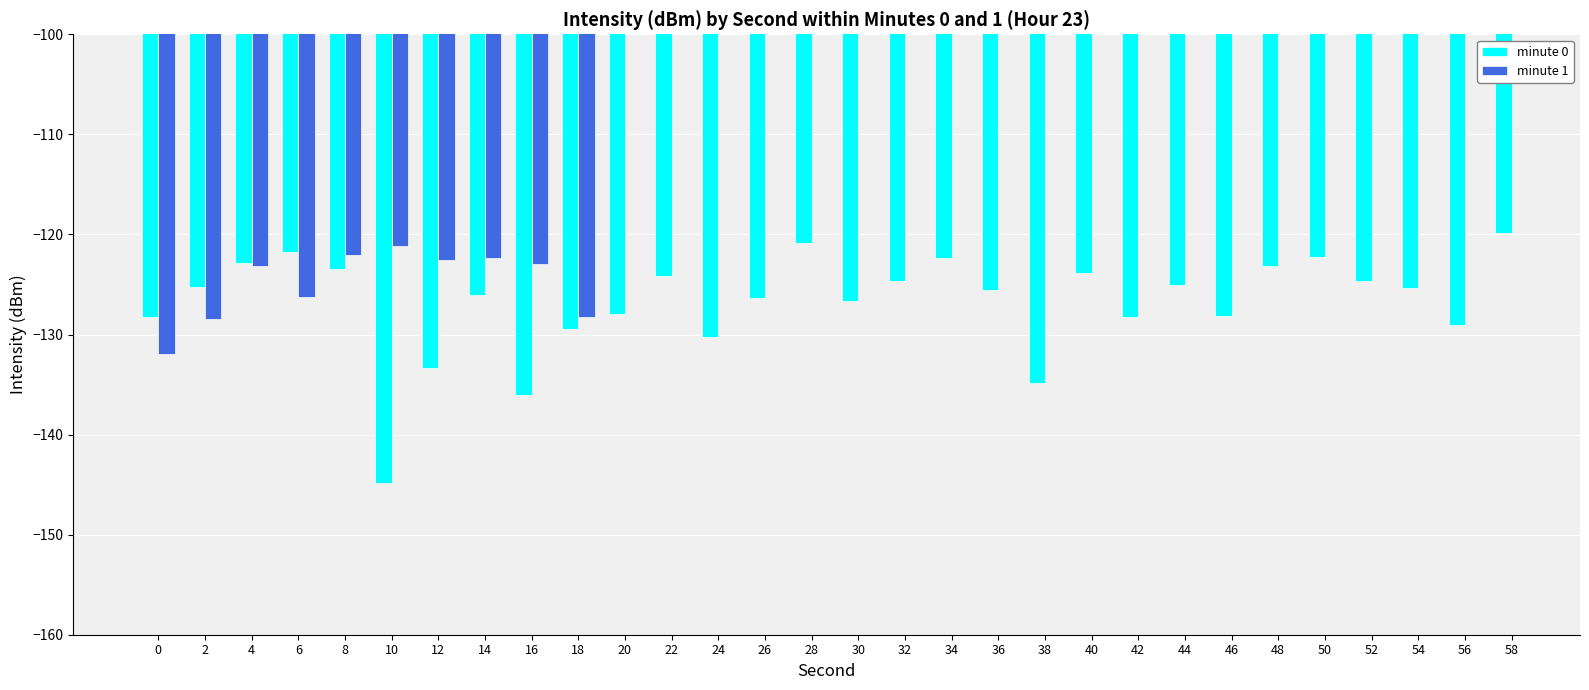

What is the value of the minute 0 bar at the 1st from the left?

-128.3